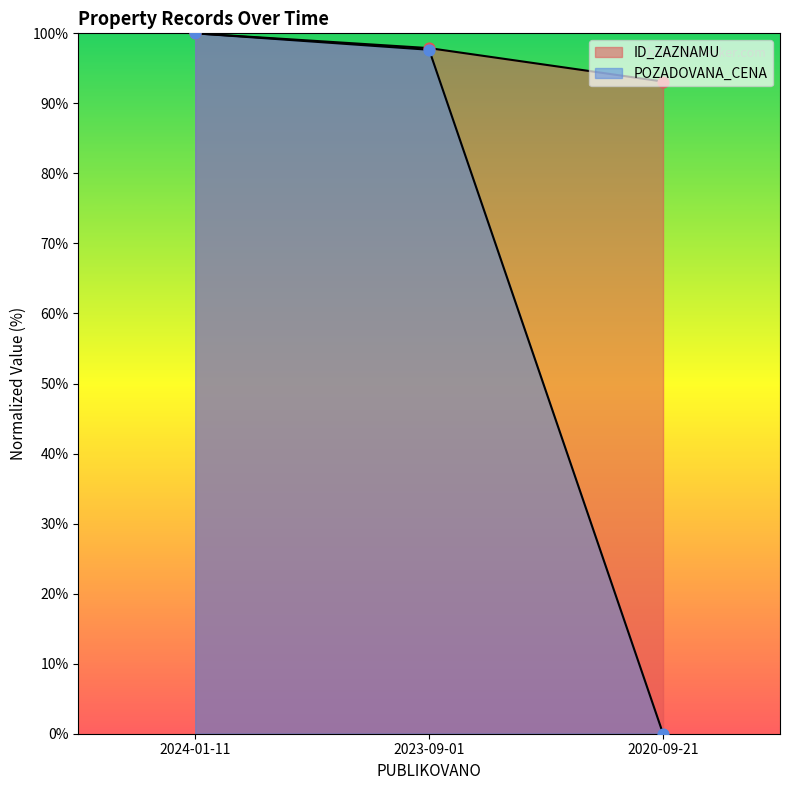

What is the total value across all series at 2023-09-01?

195.5